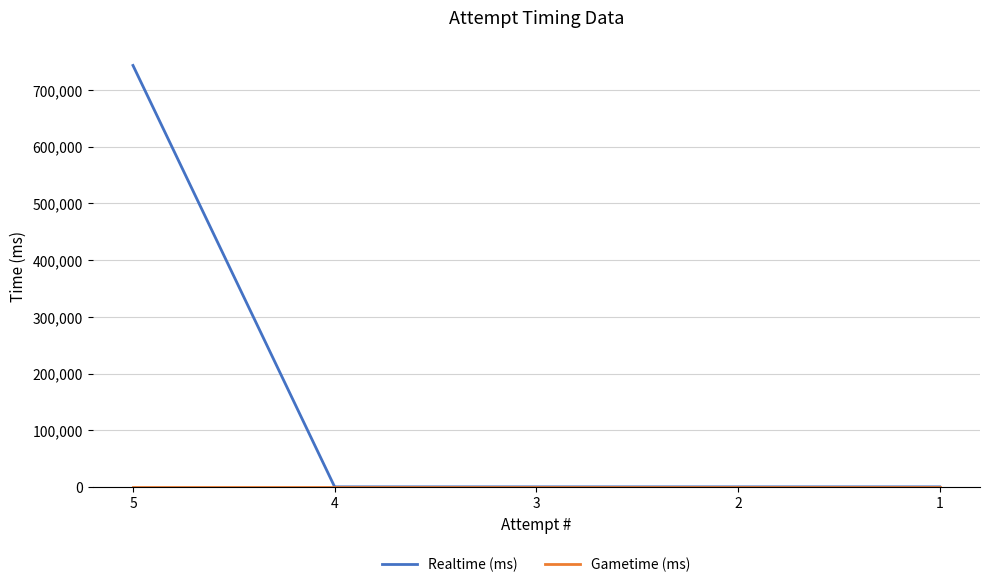

What is the greatest value displayed?

743572